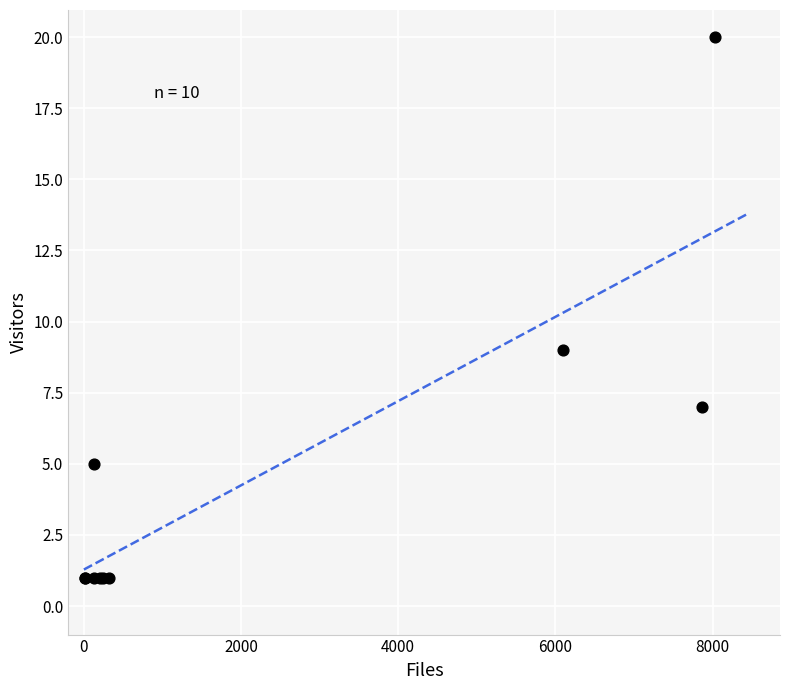

What Y value in the scatter plot is closest to 10?

9